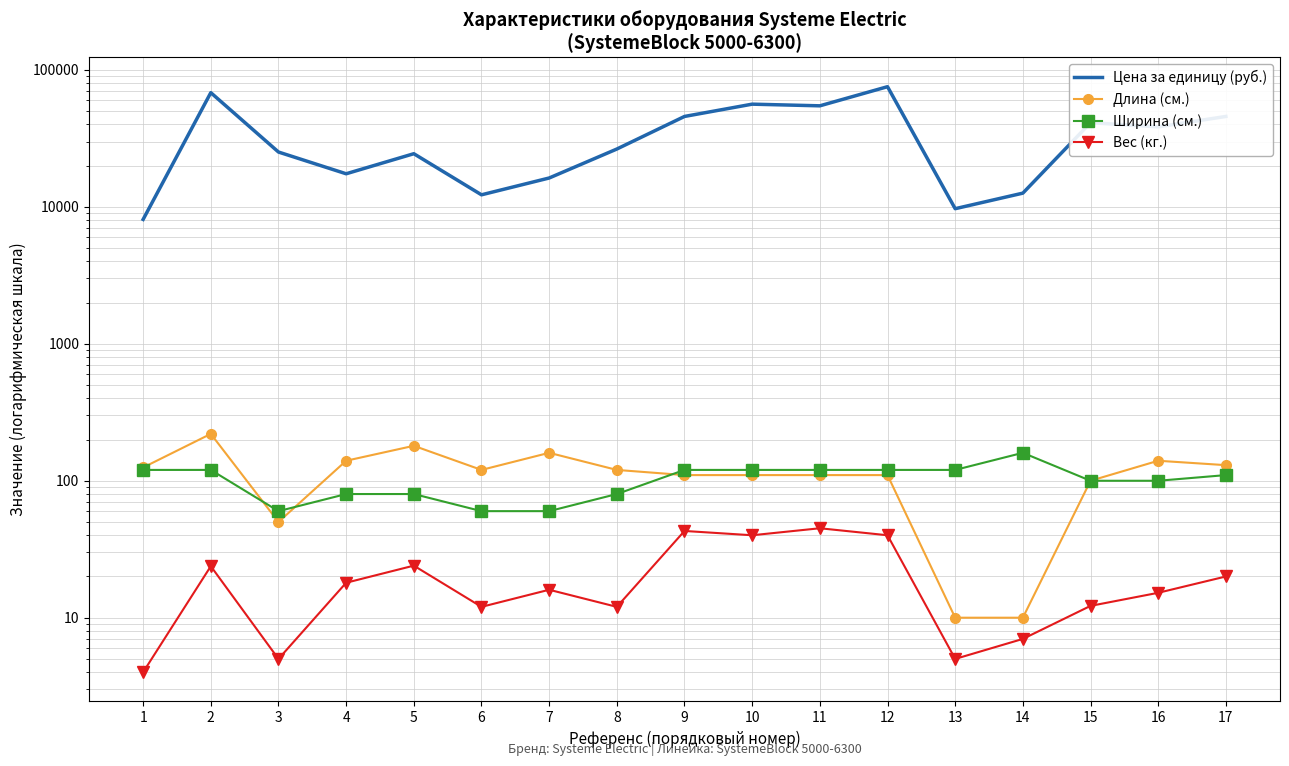

How many values in the Длина (см.) series are below 120?

8